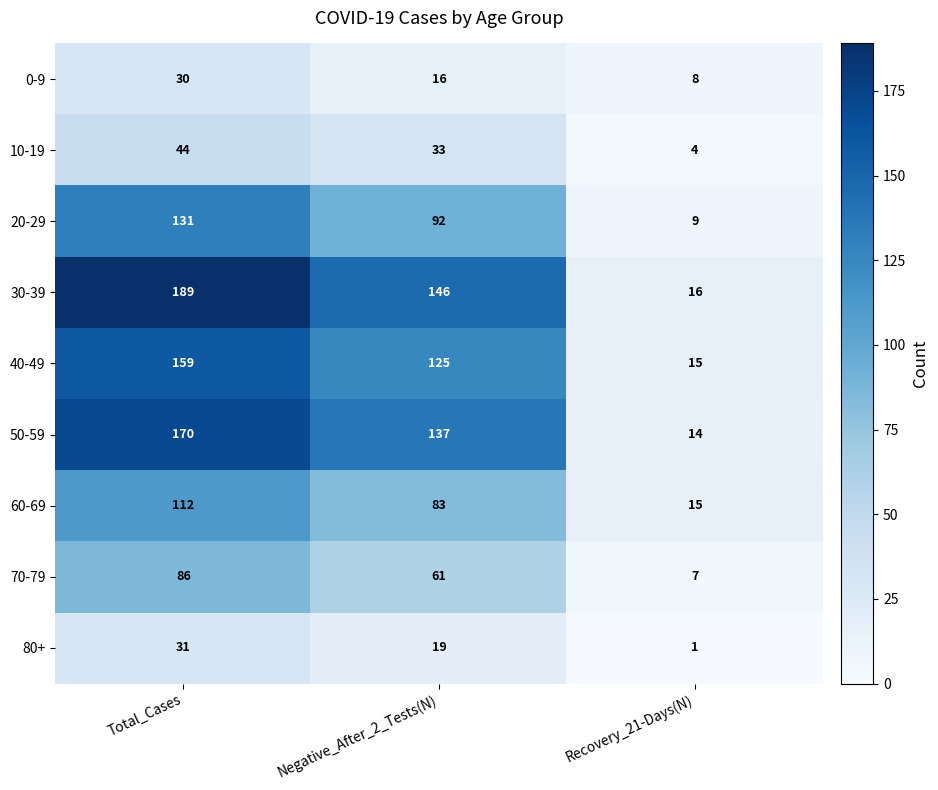

Reading right to left, transcribe all the data shown in this chart.

0-9: 8	16	30
10-19: 4	33	44
20-29: 9	92	131
30-39: 16	146	189
40-49: 15	125	159
50-59: 14	137	170
60-69: 15	83	112
70-79: 7	61	86
80+: 1	19	31